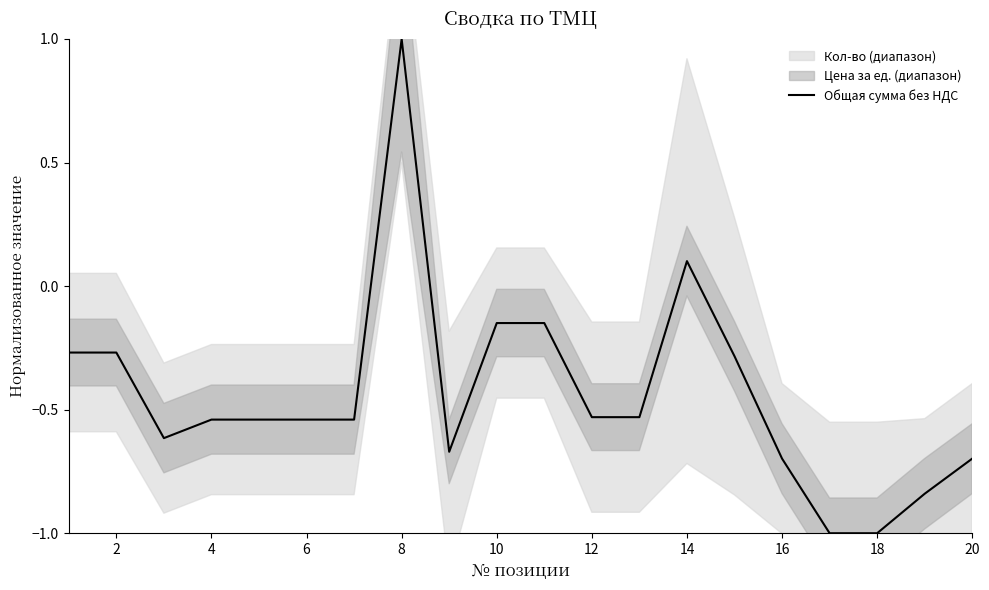

At which label does Общая сумма без НДС first exceed 0?

8